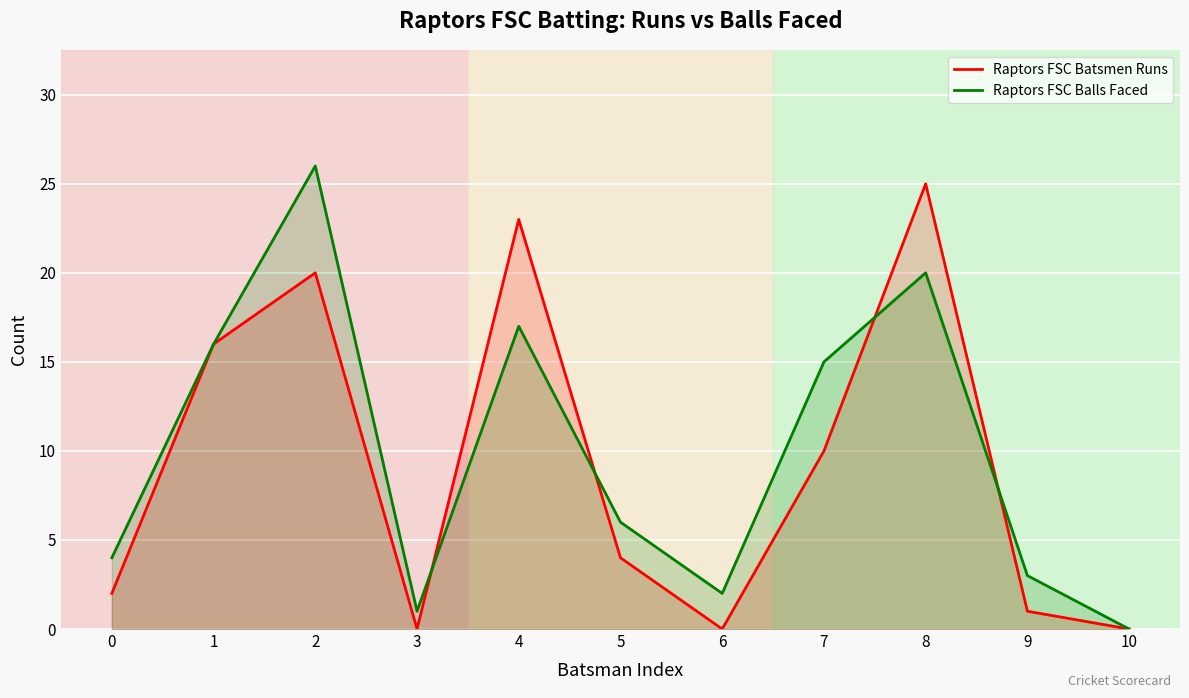

Reading left to right, what are all the values shown in this chart?

Raptors FSC Batsmen Runs: 0=2	1=16	2=20	3=0	4=23	5=4	6=0	7=10	8=25	9=1	10=0
Raptors FSC Balls Faced: 0=4	1=16	2=26	3=1	4=17	5=6	6=2	7=15	8=20	9=3	10=0